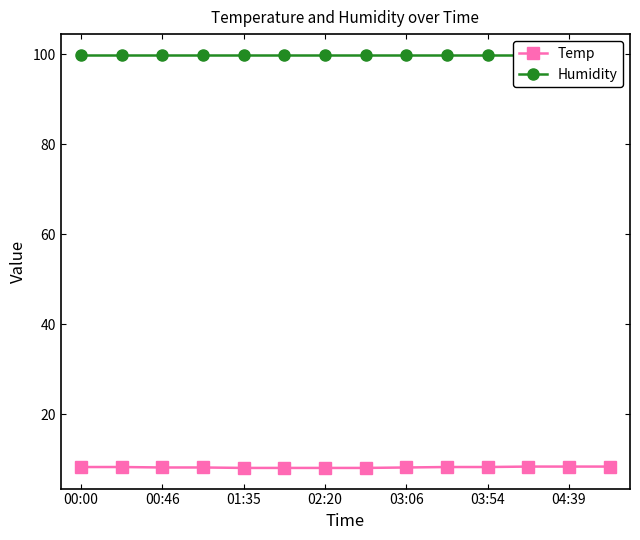

Which category has the lowest value in the Humidity series?

00:00